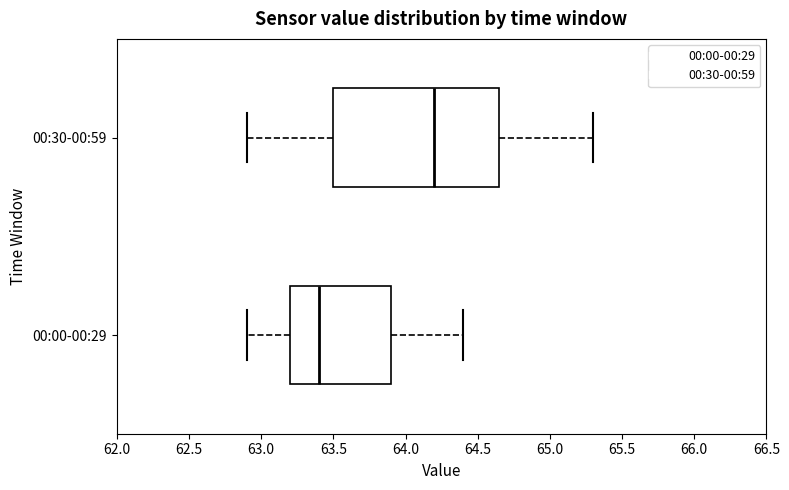

Which box's median line is the furthest to the right?

00:30-00:59